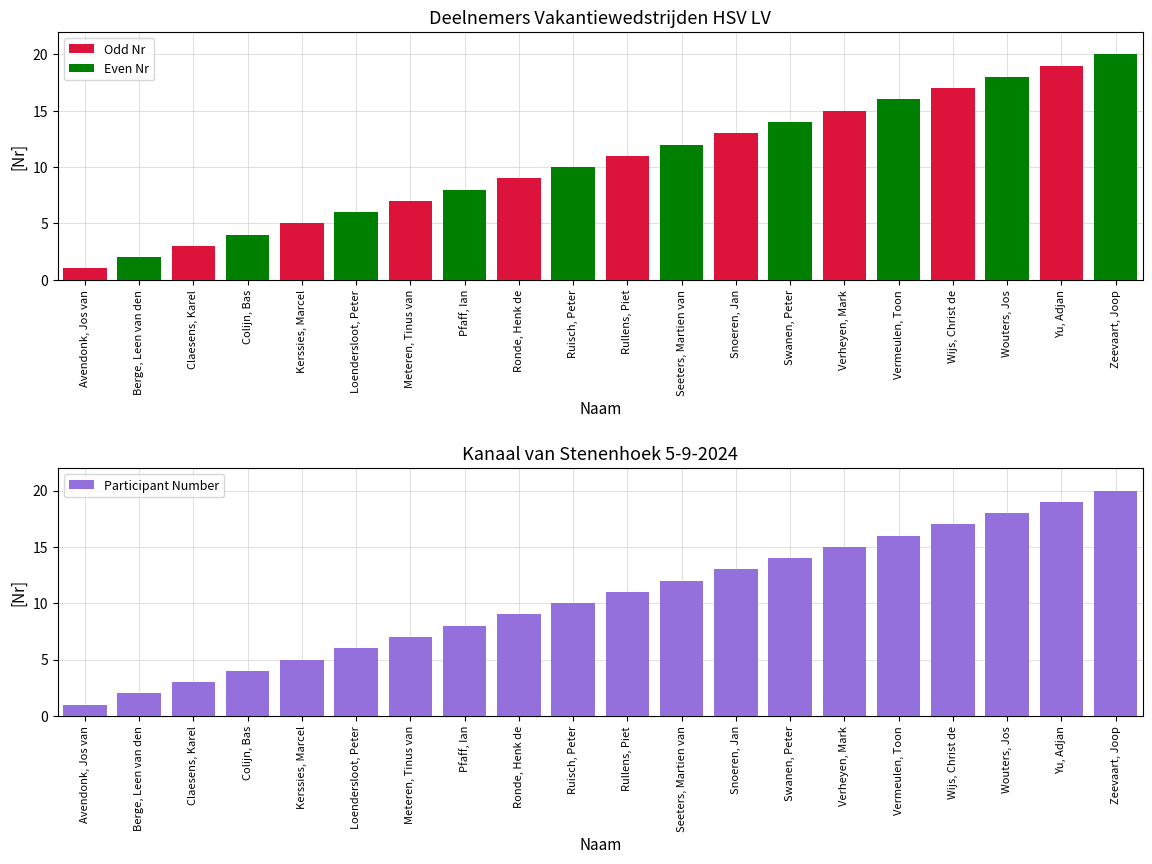

Does the chart contain any negative values?

No